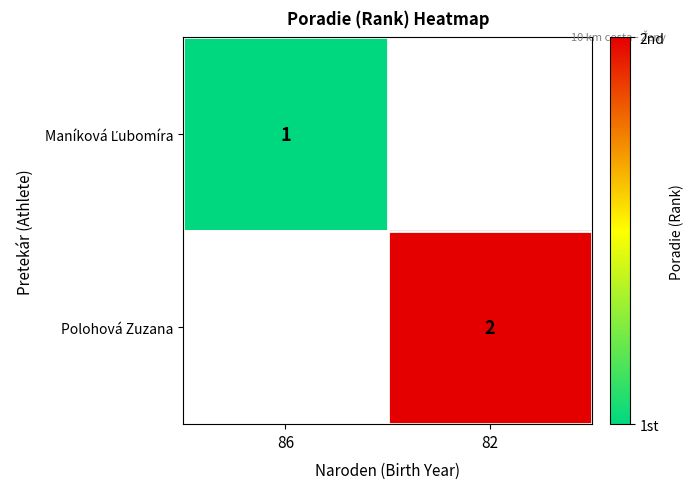

True or false: Polohová Zuzana has a value of 1 at 82.

False